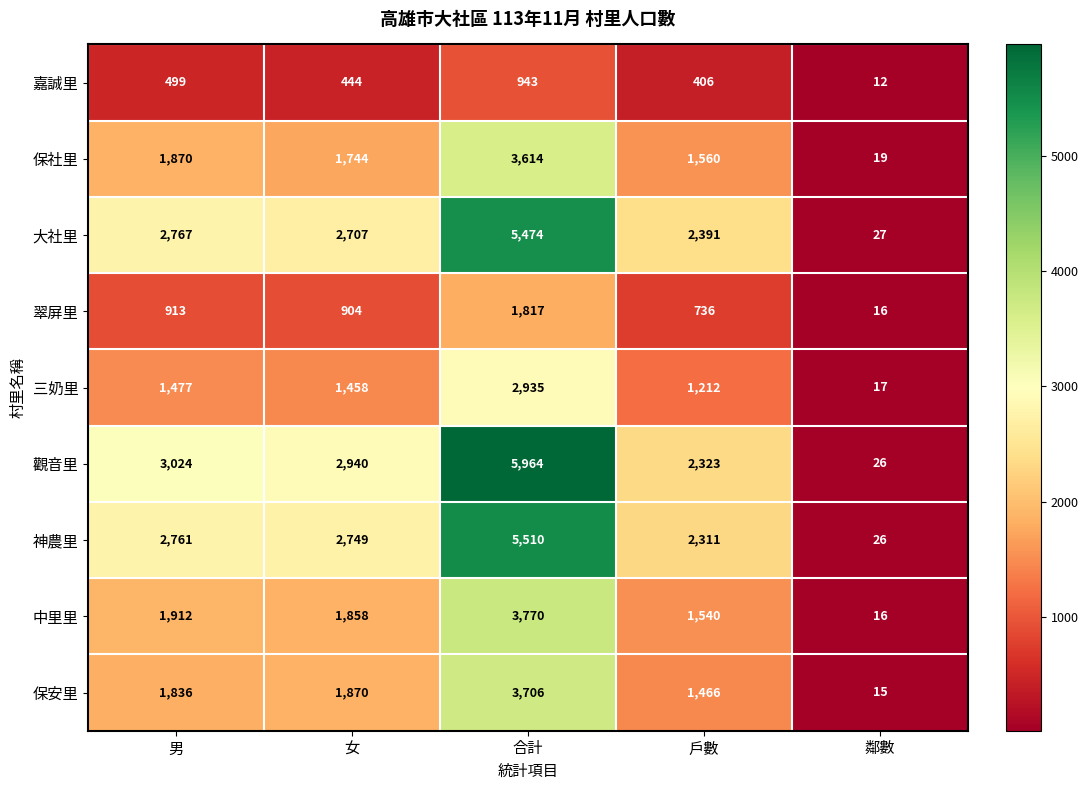

What is the total value across all series at 合計?

33733